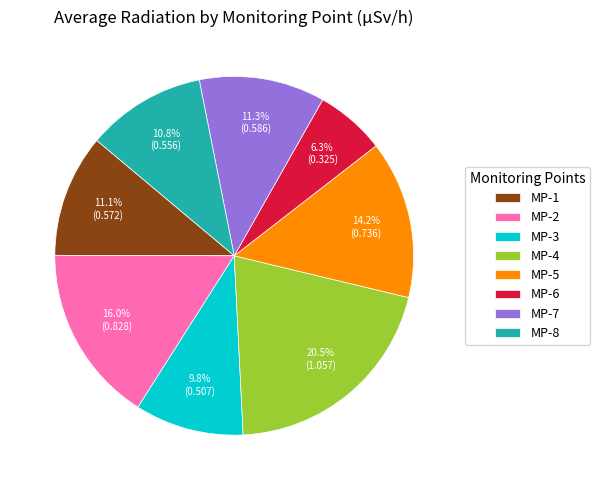

Between MP-1 and MP-4, which is larger?

MP-4